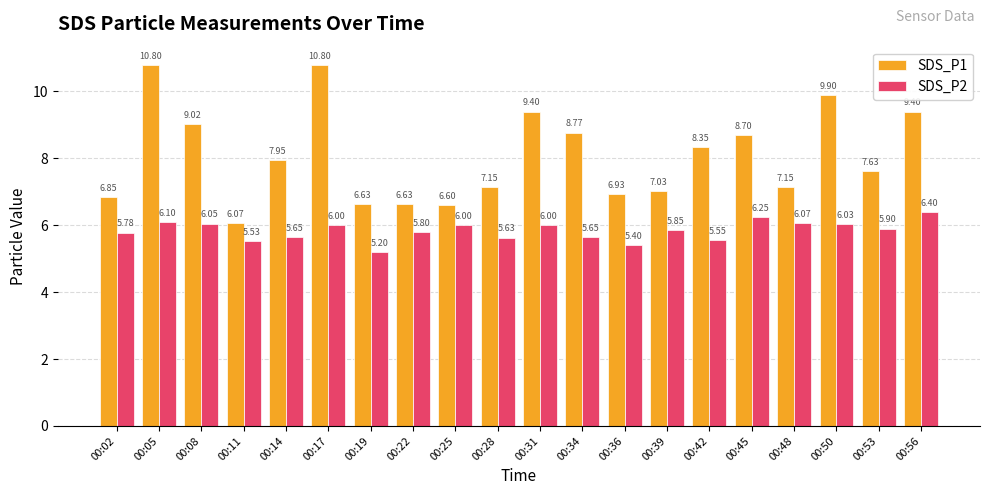

What are all the series names shown in the legend?

SDS_P1, SDS_P2